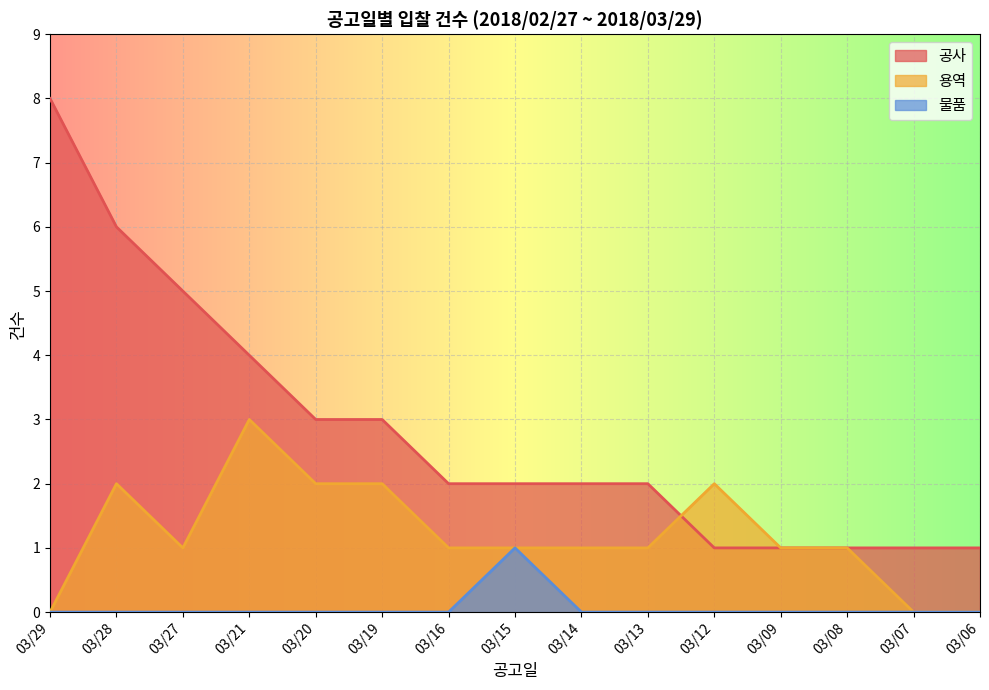

What is the lowest value of the 공사 series?

1